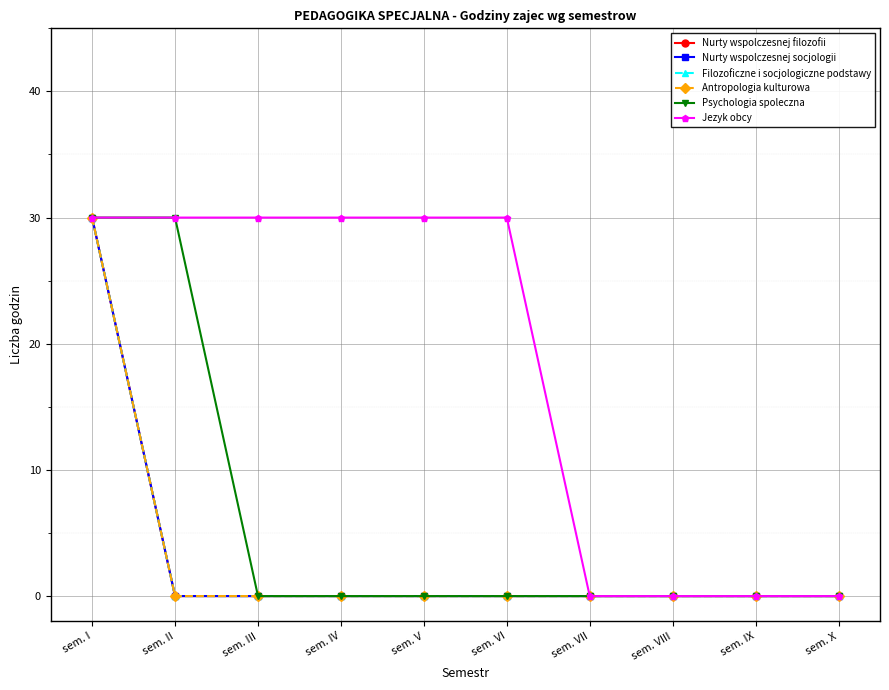

Is it true that Jezyk obcy equals 30 at sem. II?

True